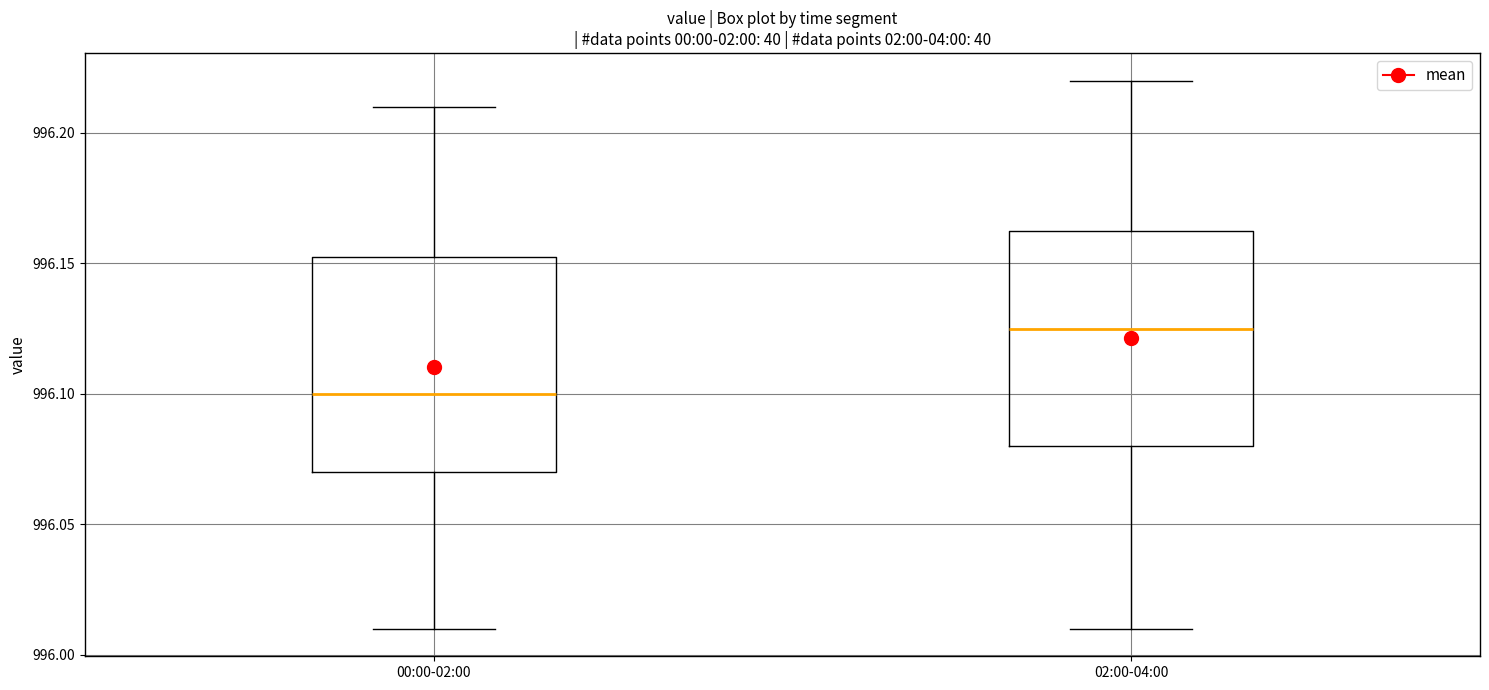

Reading left to right, transcribe this box plot: for each box, give where its median line is, the range the box spans, and where its two whiskers end, as read against the y-axis. The values are not printed on the chart, so give them approximately, as read against the axis.

00:00-02:00: median 996.100, box 996.070 to 996.155, whiskers 996.010 to 996.210
02:00-04:00: median 996.125, box 996.080 to 996.165, whiskers 996.010 to 996.220